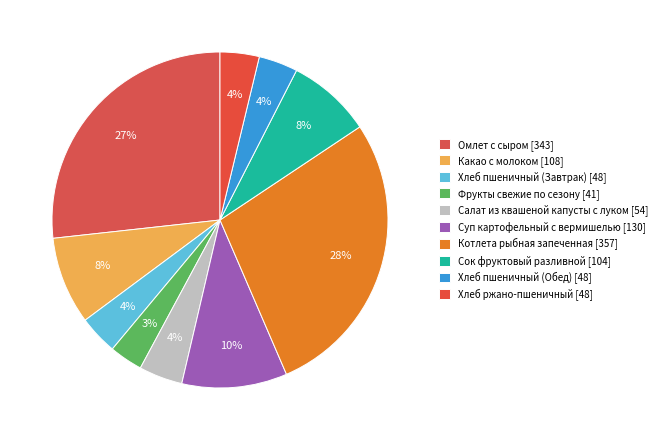

To the nearest percent, what portion does Хлеб пшеничный (Обед) represent?

4%